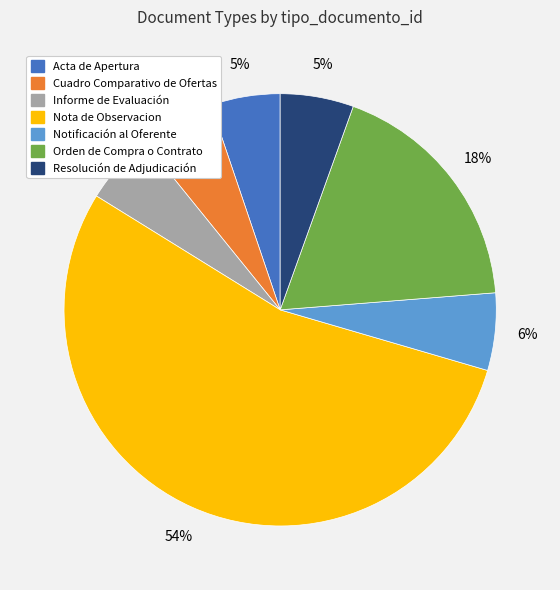

What percentage is the Resolución de Adjudicación slice, to the nearest percent?

5%